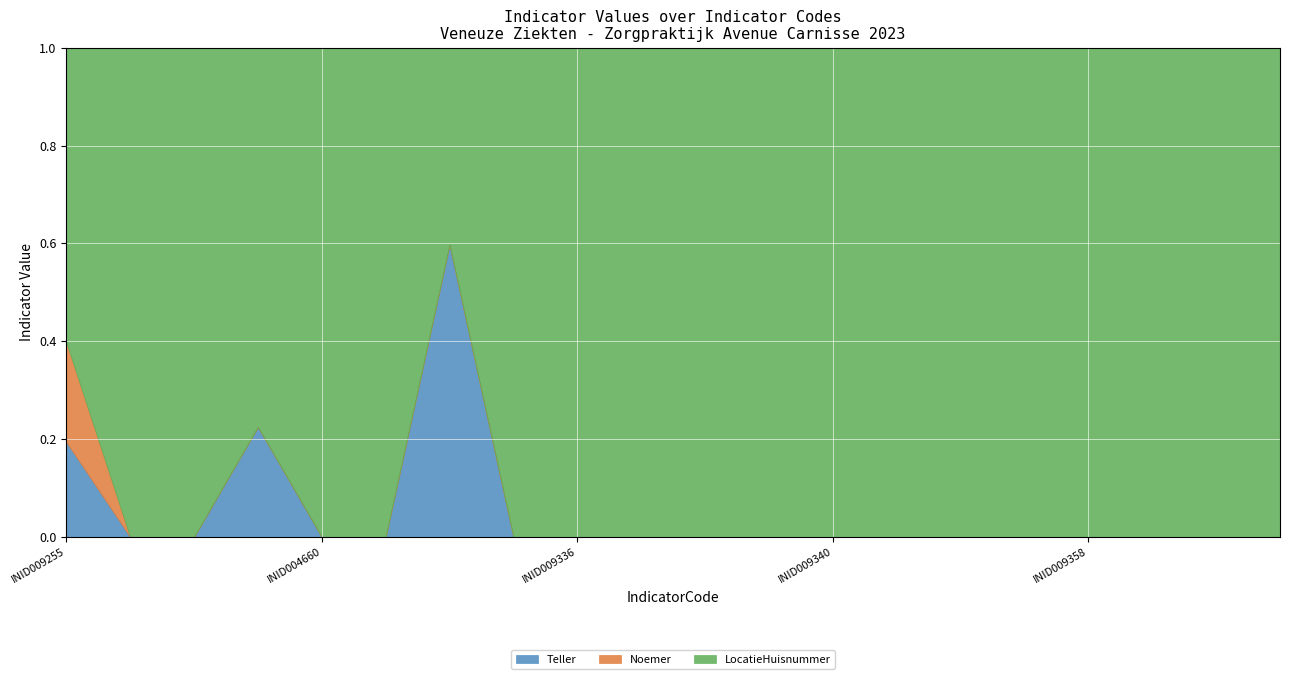

Where is LocatieHuisnummer nearest to the value 62?

INID009255